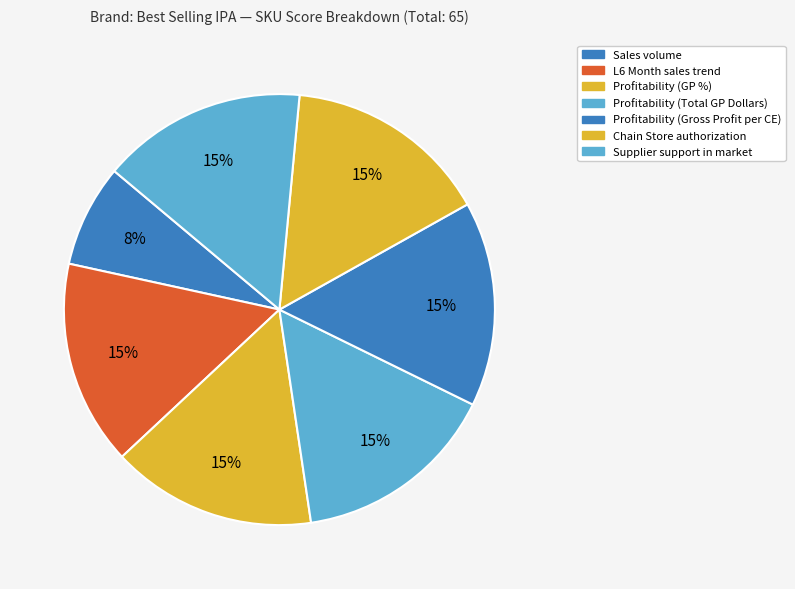

Is it true that Profitability (Total GP Dollars) is 15% of the pie?

True